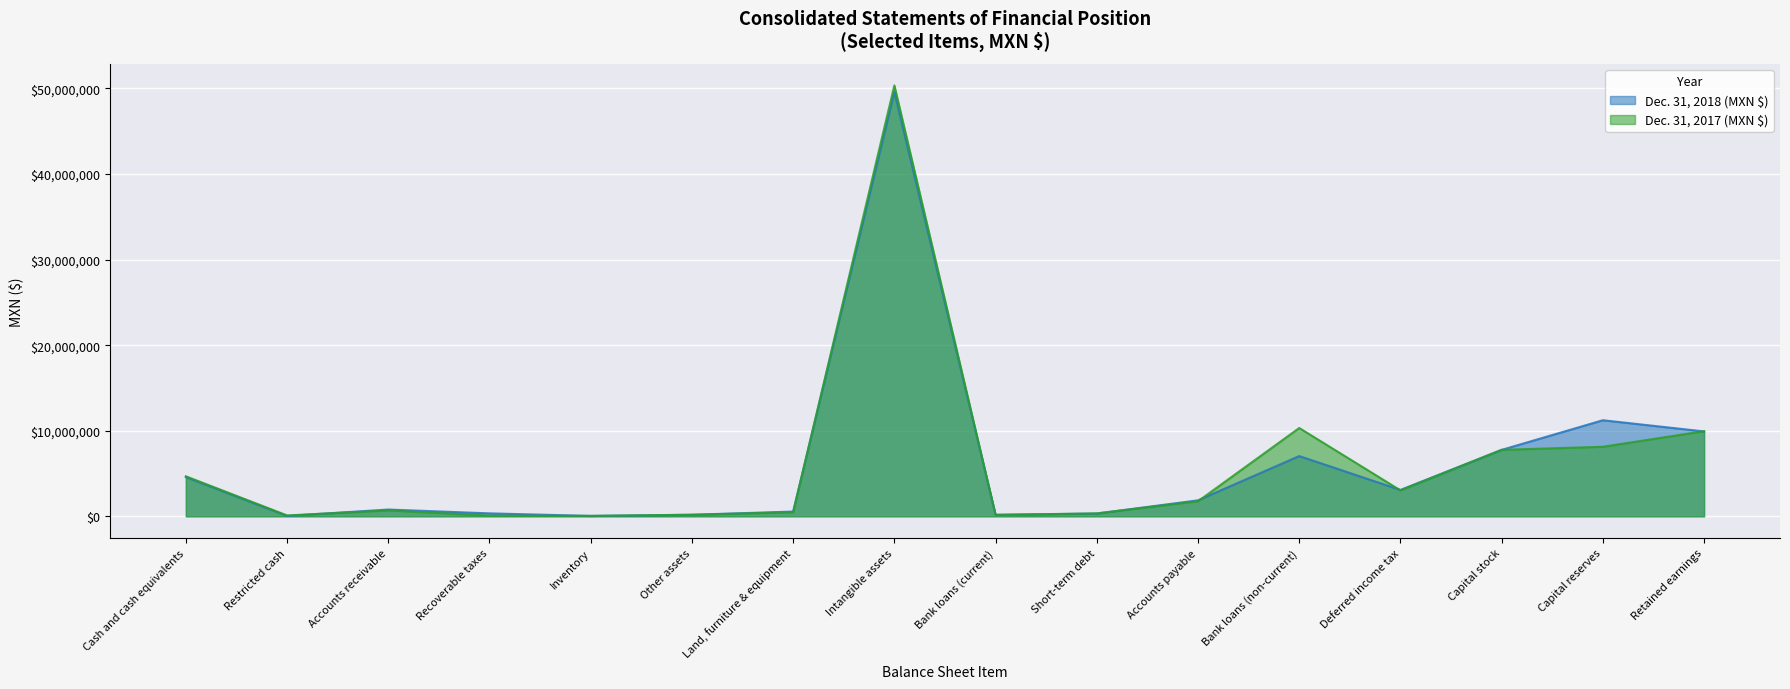

Rank the series at Accounts receivable from highest to lowest value.

Dec. 31, 2018 (MXN $), Dec. 31, 2017 (MXN $)